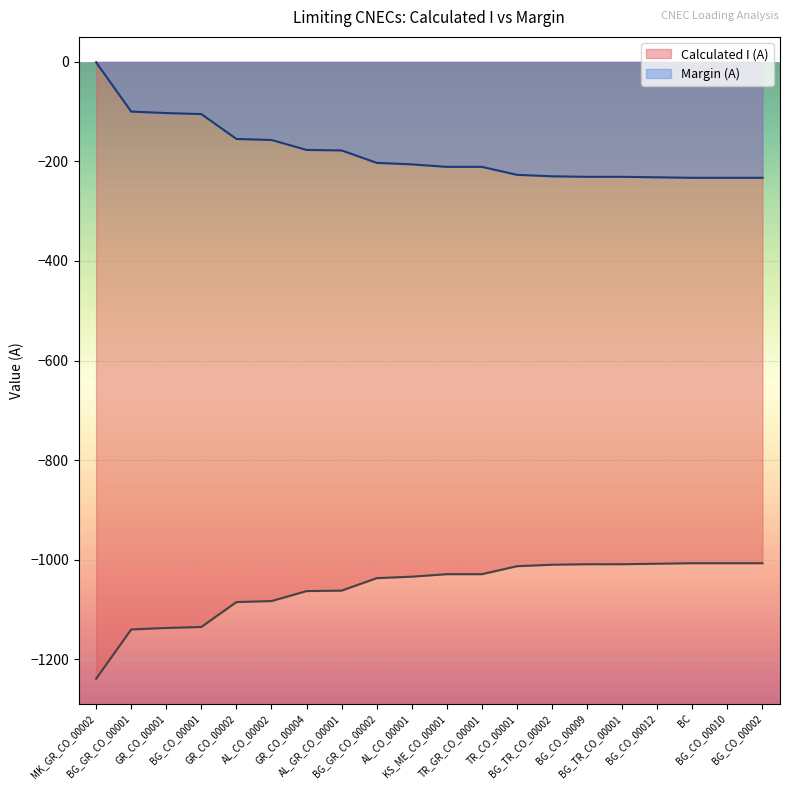

What is the sum of all Calculated I (A) values?

-21143